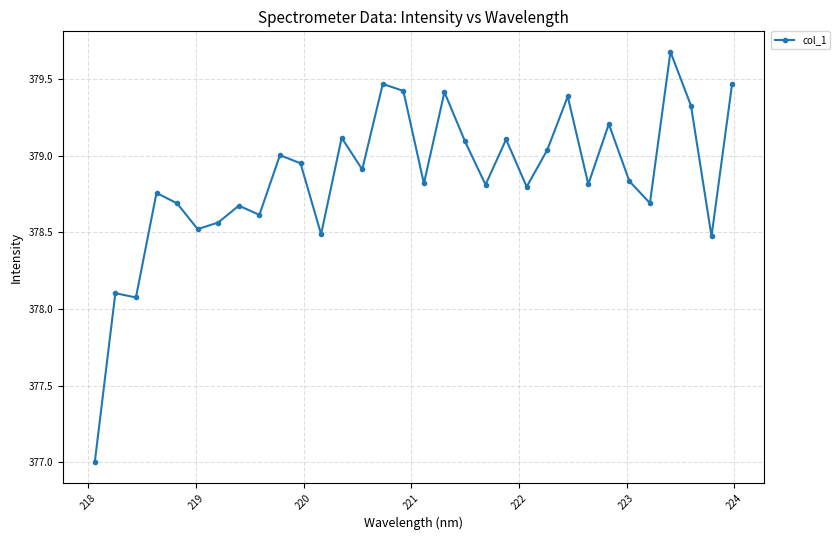

What is the smallest value displayed?

377.0